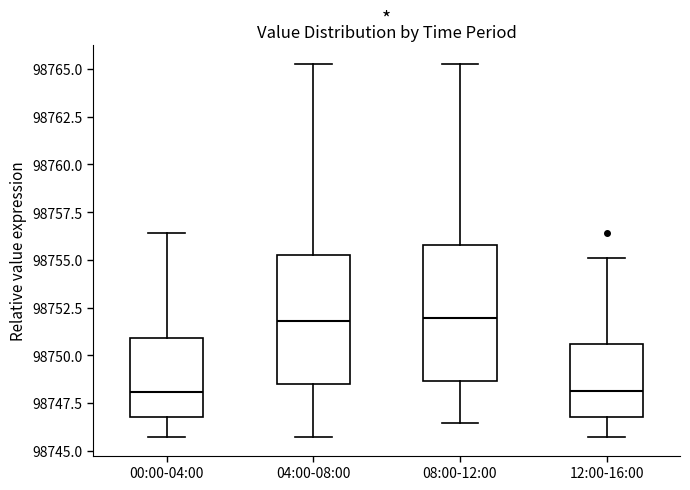

Reading left to right, transcribe this box plot: for each box, give where its median line is, the range the box spans, and where its two whiskers end, as read against the y-axis. The values are not printed on the chart, so give them approximately, as read against the axis.

00:00-04:00: median 98748.0, box 98747.0 to 98751.0, whiskers 98745.5 to 98756.5
04:00-08:00: median 98752.0, box 98748.5 to 98755.0, whiskers 98745.5 to 98765.5
08:00-12:00: median 98752.0, box 98748.5 to 98756.0, whiskers 98746.5 to 98765.5
12:00-16:00: median 98748.0, box 98747.0 to 98750.5, whiskers 98745.5 to 98755.0